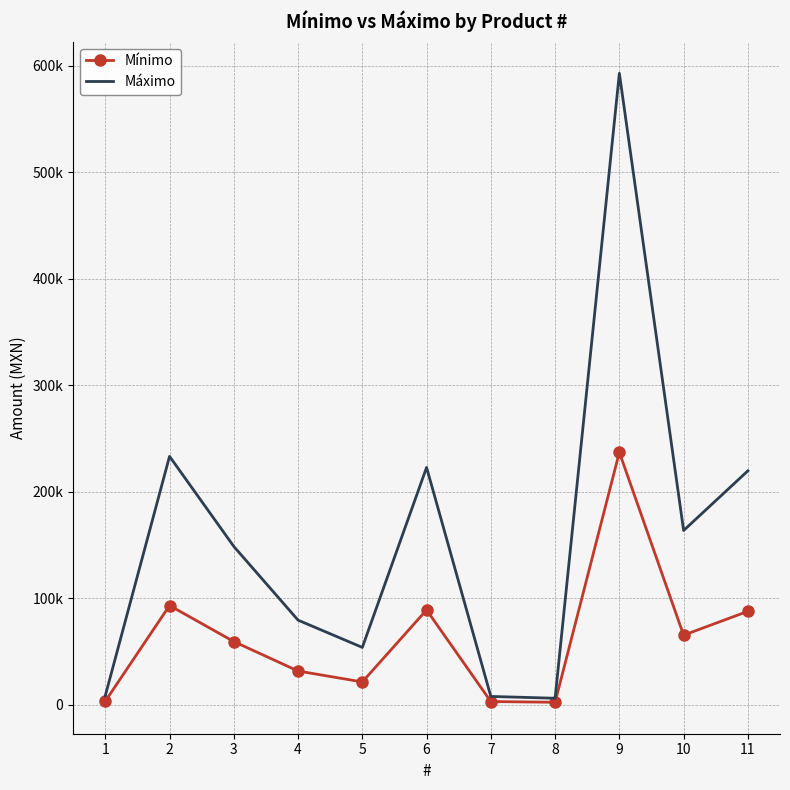

List the series in order of their peak value, lowest first.

Mínimo, Máximo